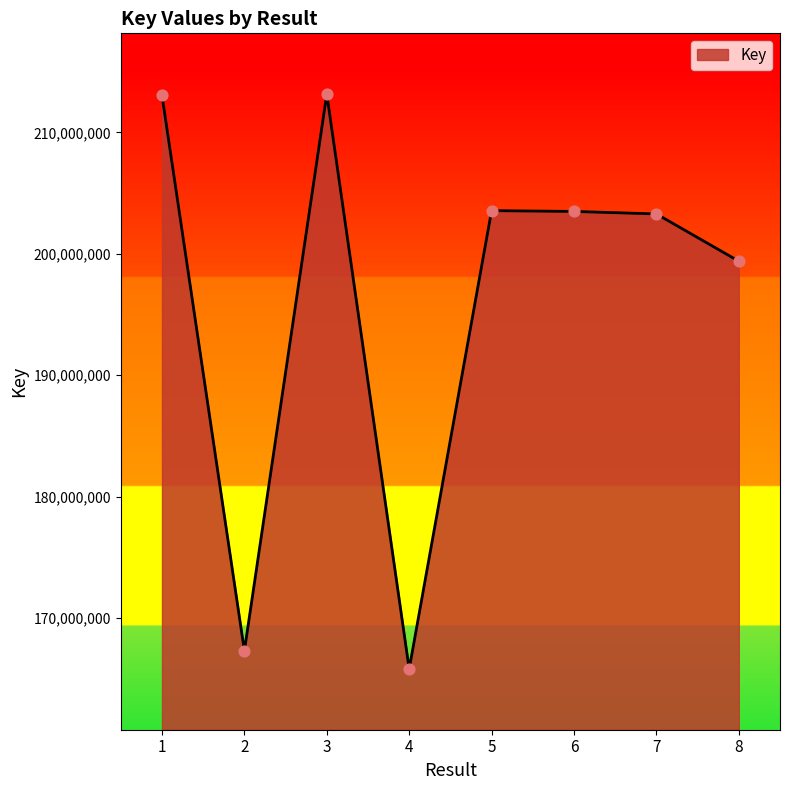

What is the change in value from 2 to 5?

+36247133